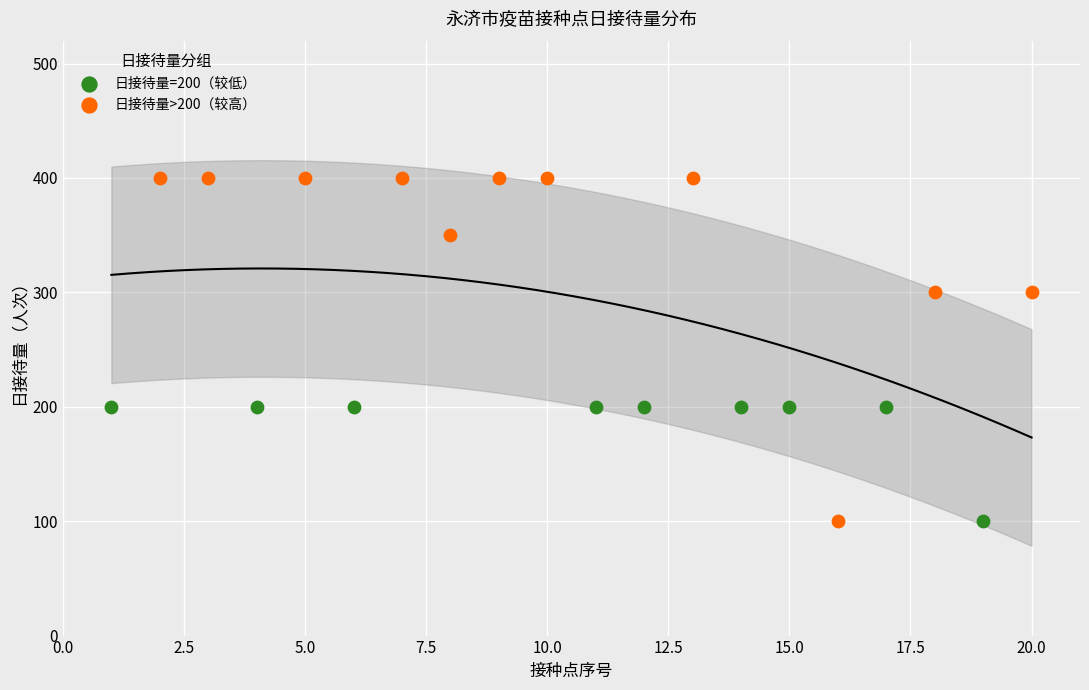

Which series reaches the maximum Y coordinate?

日接待量>200（较高）